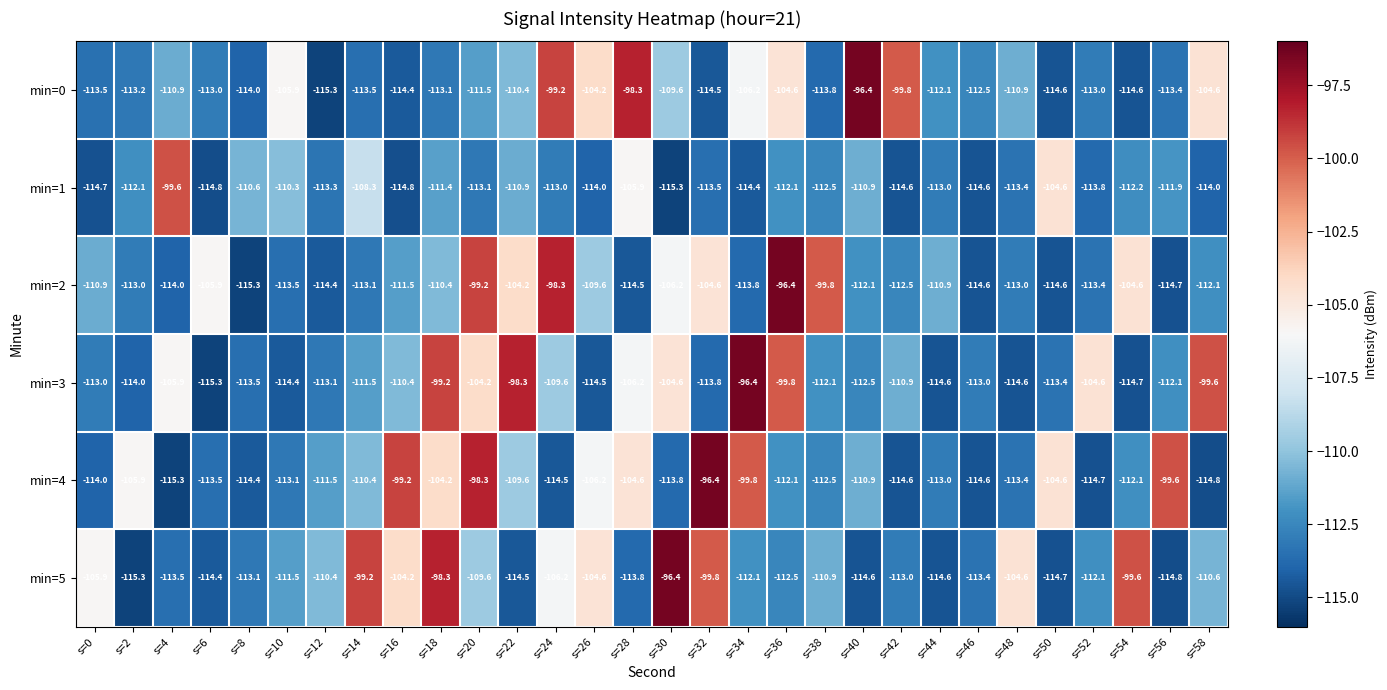

At which label does min=2 first exceed -112?

s=0